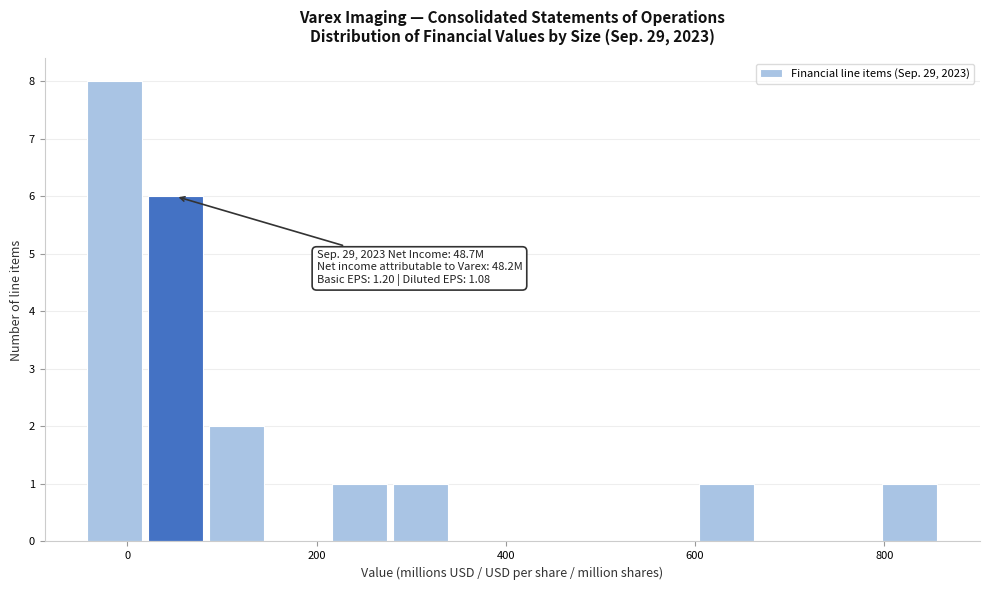

Around what value on the x-axis is the tallest bar? Give the approximate position of its centre, as read against the axis.

-20